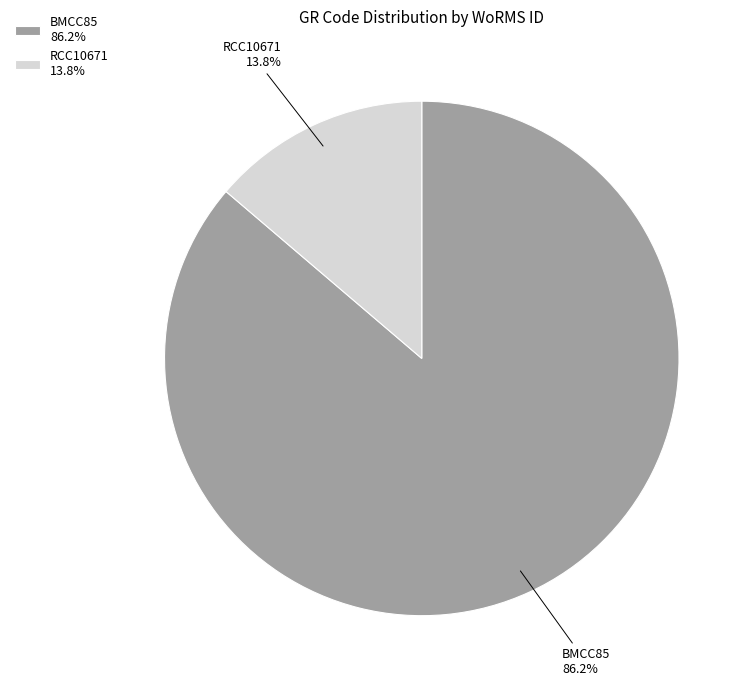

How many slices are in this pie chart?

2